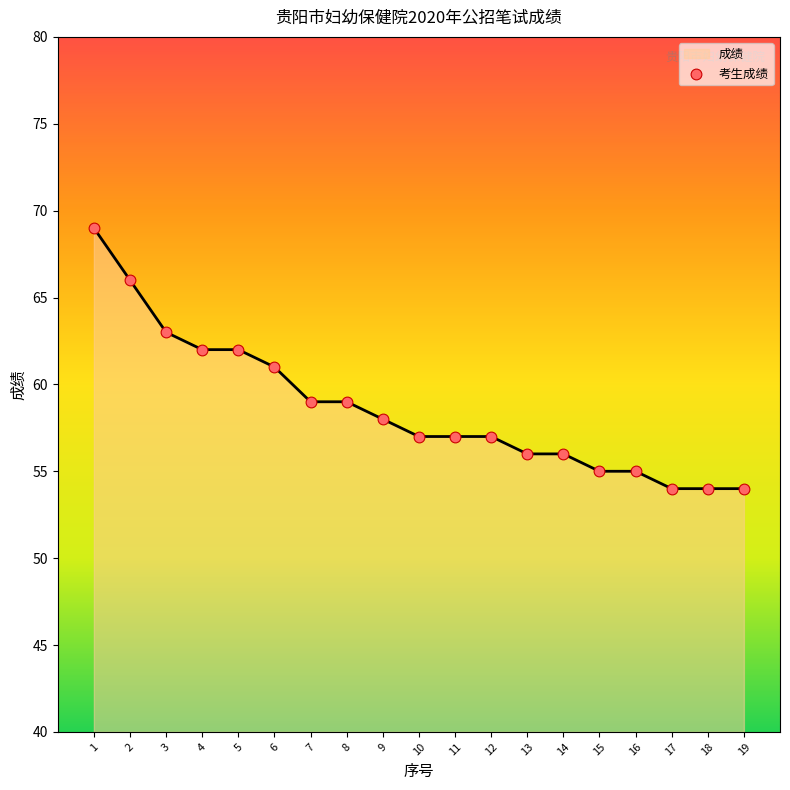

Approximately how many times larger is the value at 15 compared to 5?

0.9